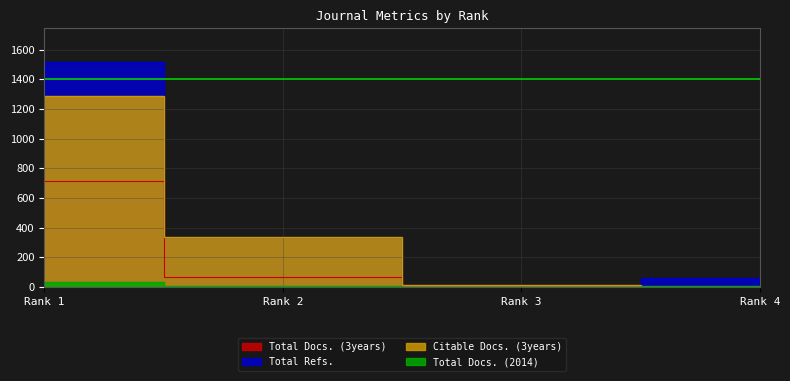

List the series in order of their overall mean, lowest first.

Total Docs. (2014), Total Docs. (3years), Citable Docs. (3years), Total Refs.